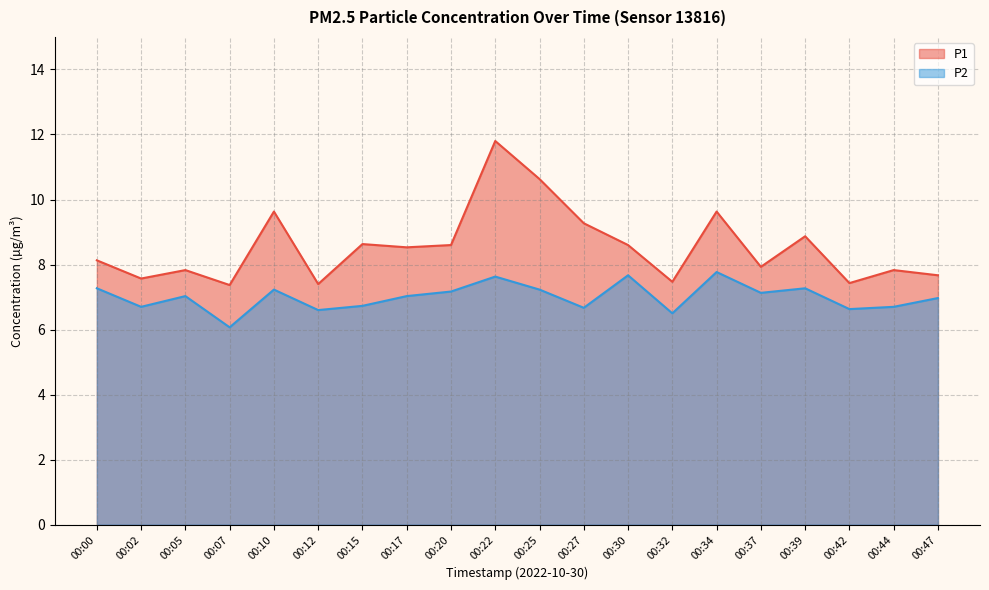

Does the chart display data point markers on the line(s)?

No